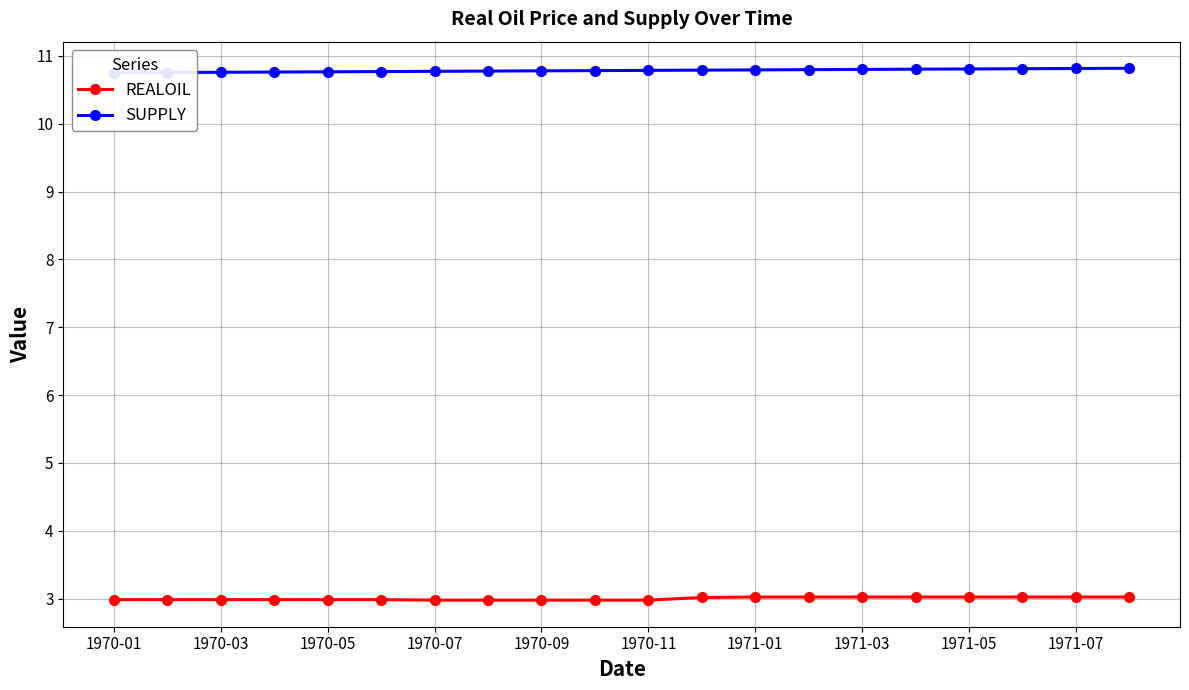

What is the maximum value for REALOIL?

3.0